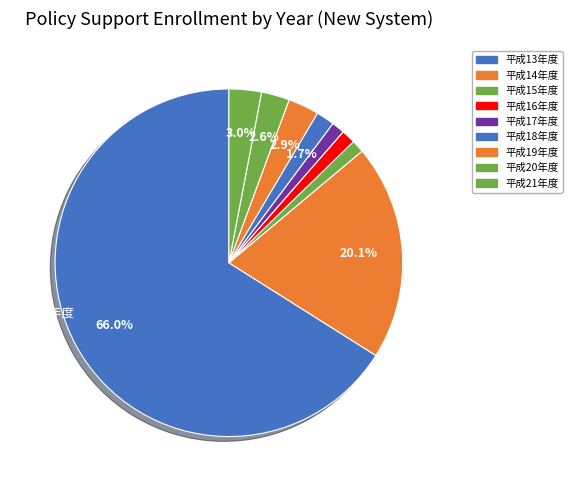

What percentage is NOT represented by 平成14年度?

79.9%